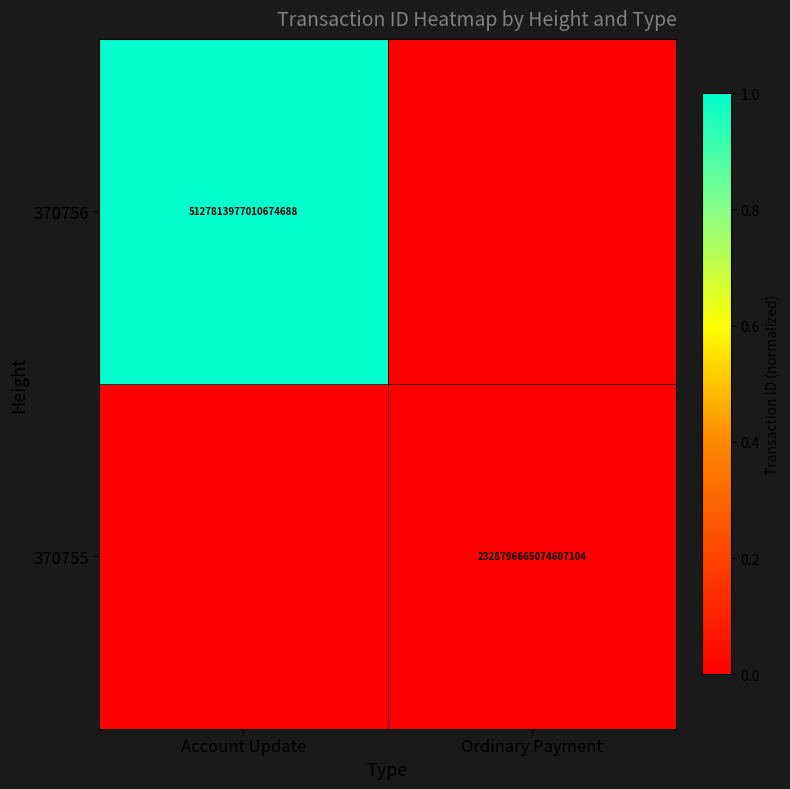

Is it true that 370755 equals 2328796665074607104 at Ordinary Payment?

True